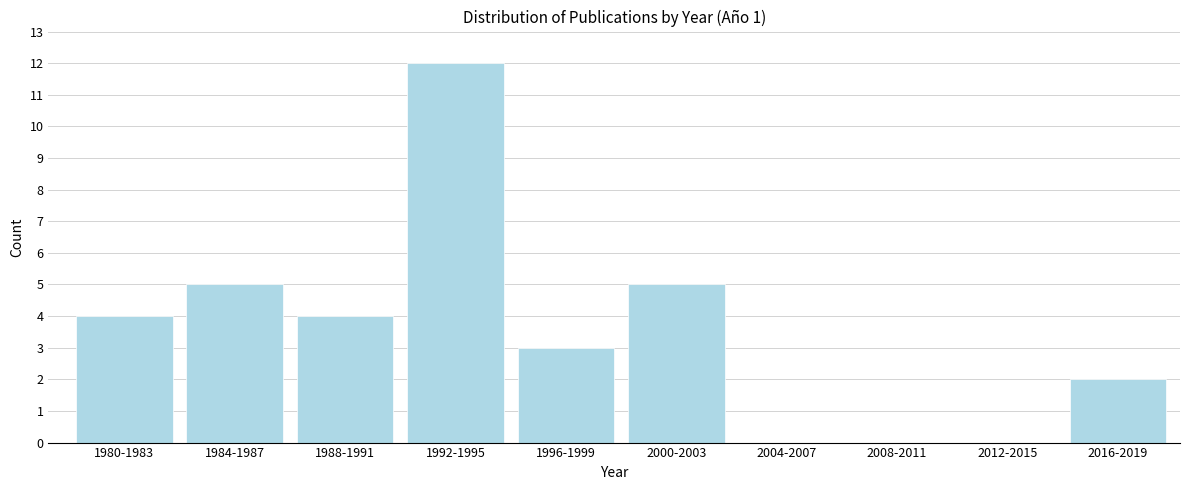

Reading left to right, extract all data points from this chart.

1980-1983=4	1984-1987=5	1988-1991=4	1992-1995=12	1996-1999=3	2000-2003=5	2004-2007=0	2008-2011=0	2012-2015=0	2016-2019=2